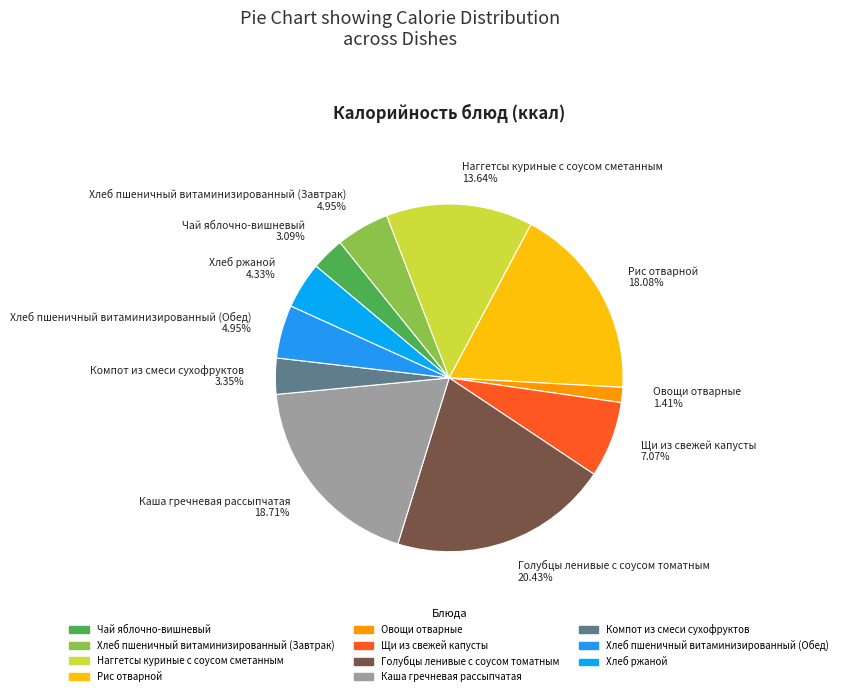

Does Компот из смеси сухофруктов account for over 50% of the chart?

No